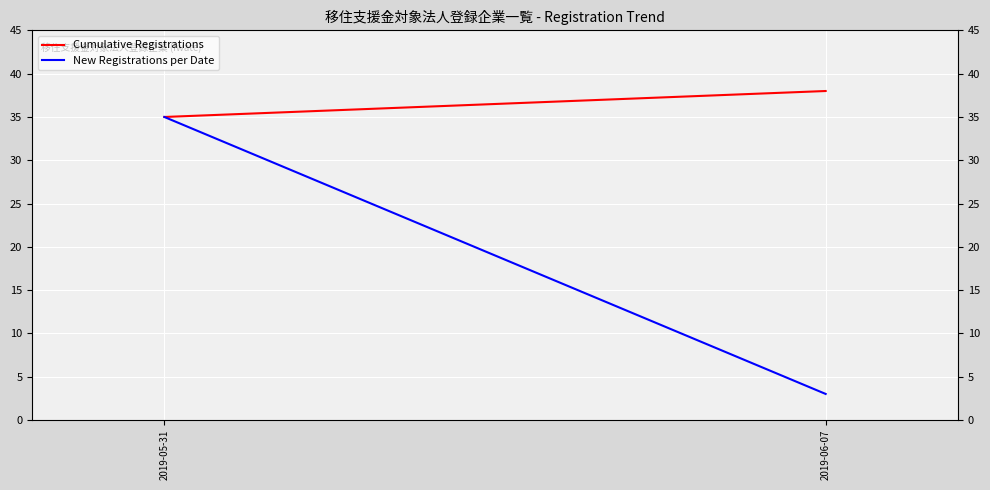

How many data points does each series have?

2